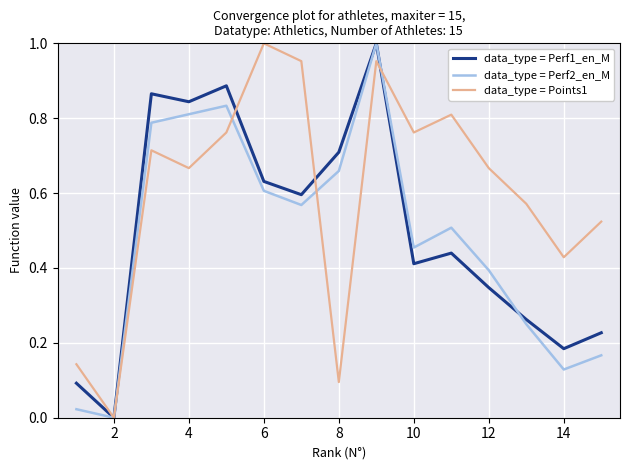

Which series has the largest total across all categories?

data_type = Points1